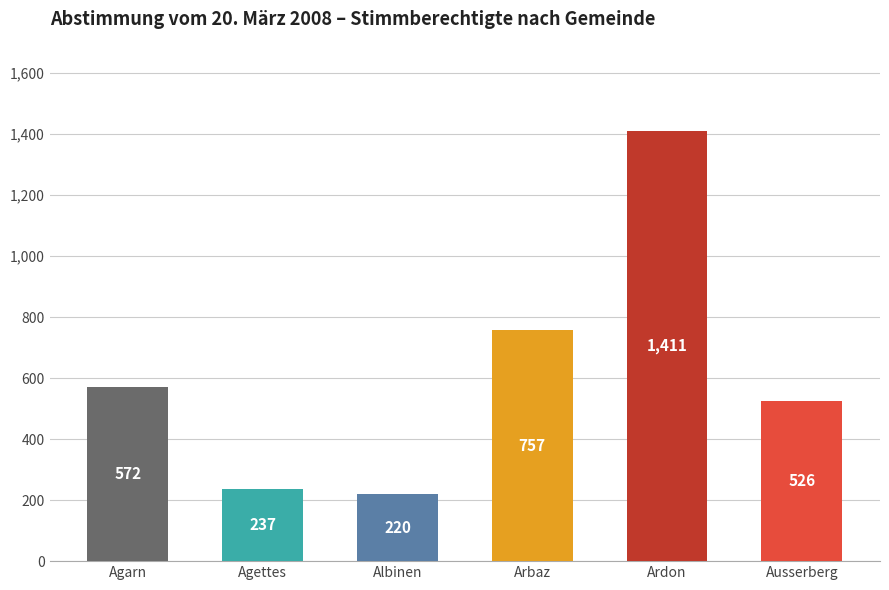

Reading left to right, extract all data points from this chart.

Agarn=572	Agettes=237	Albinen=220	Arbaz=757	Ardon=1411	Ausserberg=526